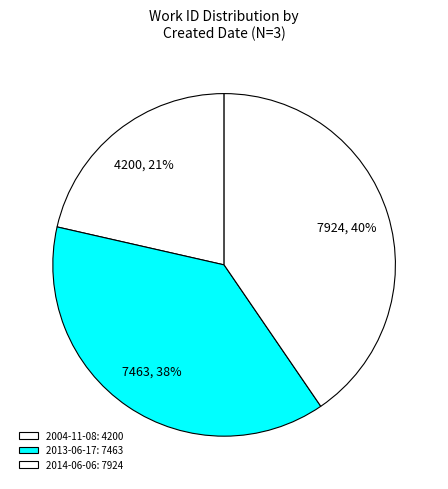

Is 2004-11-08 the majority of the pie?

No